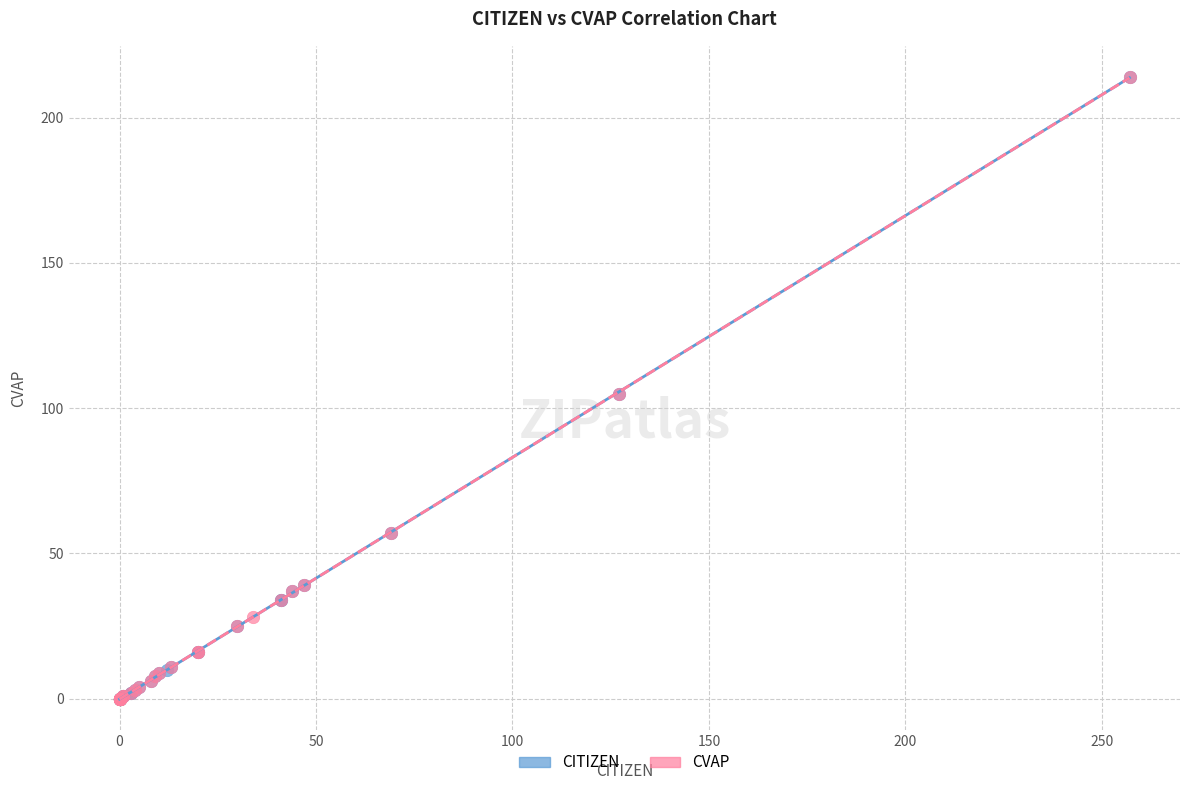

What are all the series names shown in the legend?

CITIZEN, CVAP